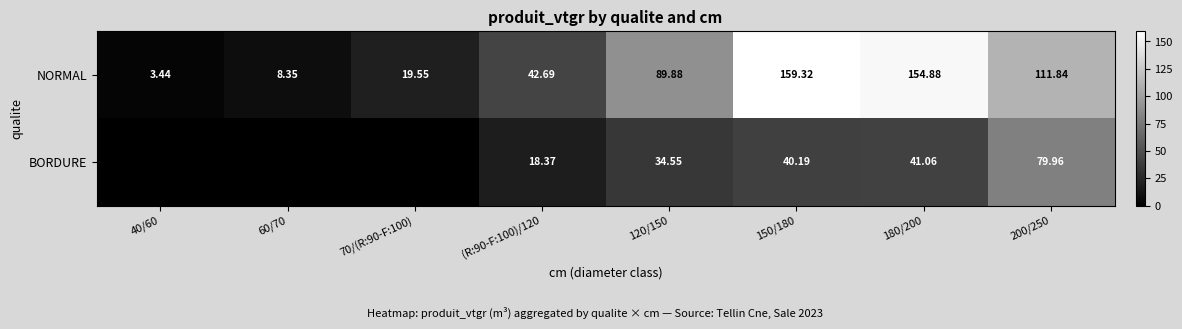

Is the value of BORDURE at (R:90-F:100)/120 greater than the value of NORMAL at 180/200?

No